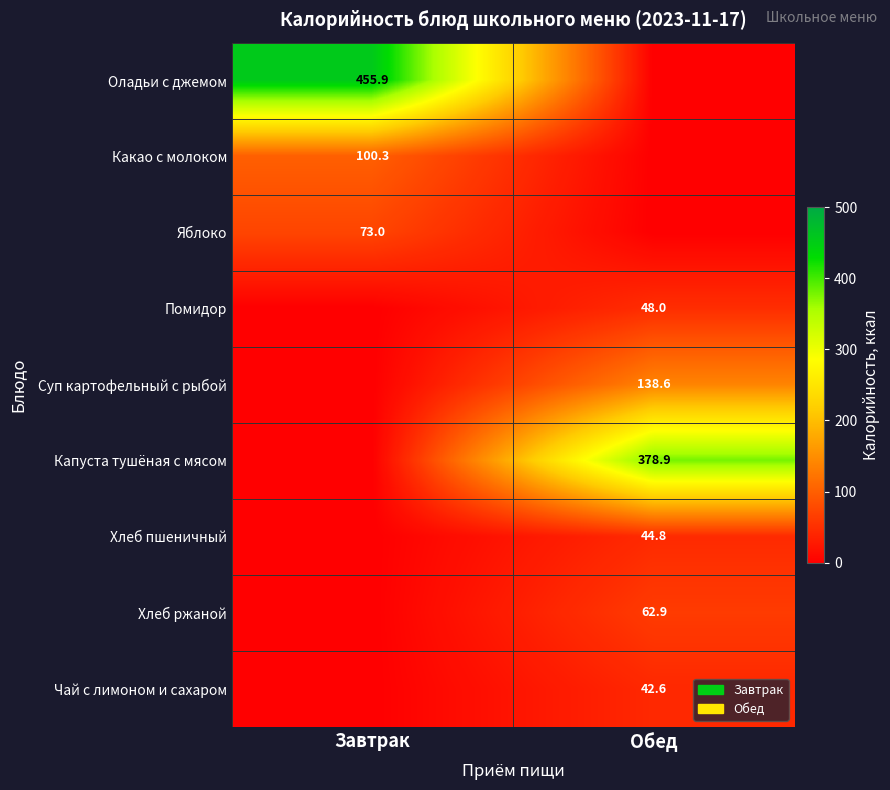

The value of Хлеб ржаной at Обед is 37.3. True or false?

False